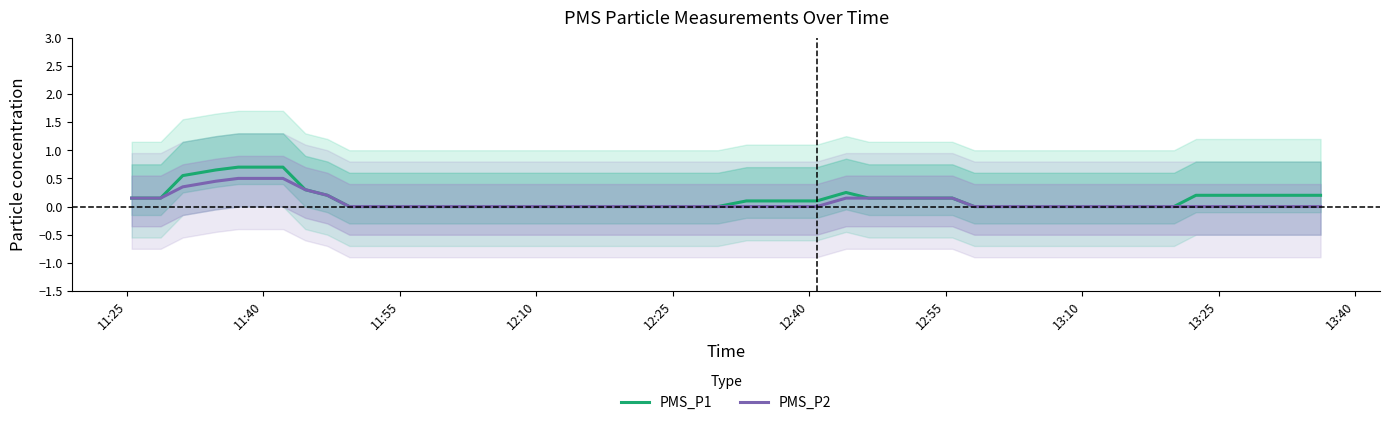

Is this an area chart (filled region under the line)?

No